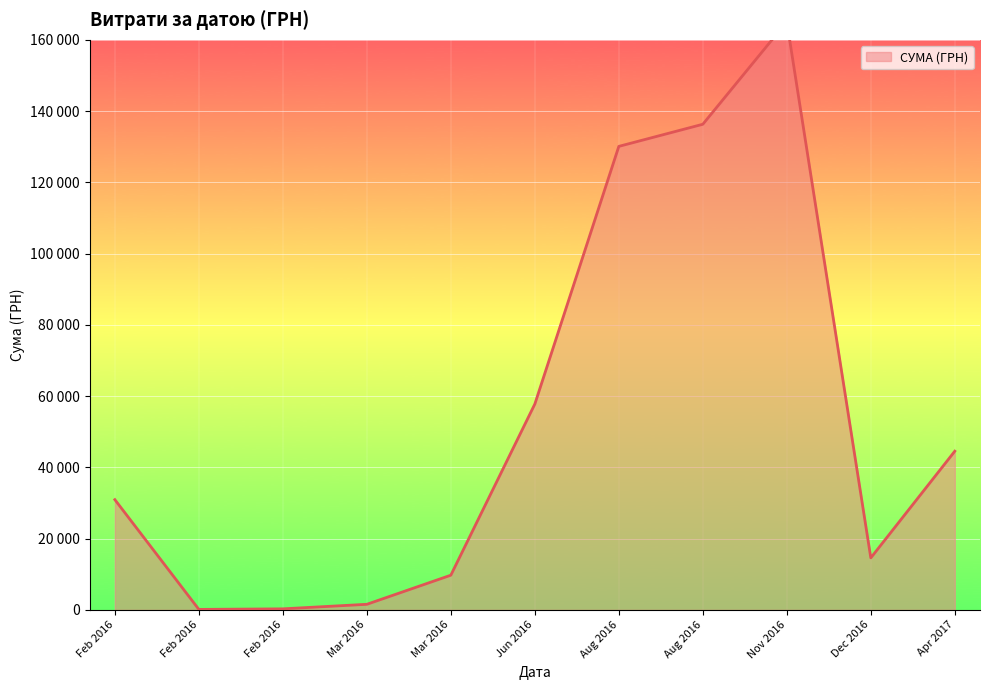

What is the label of the 9th point from the right?

02.02.2016